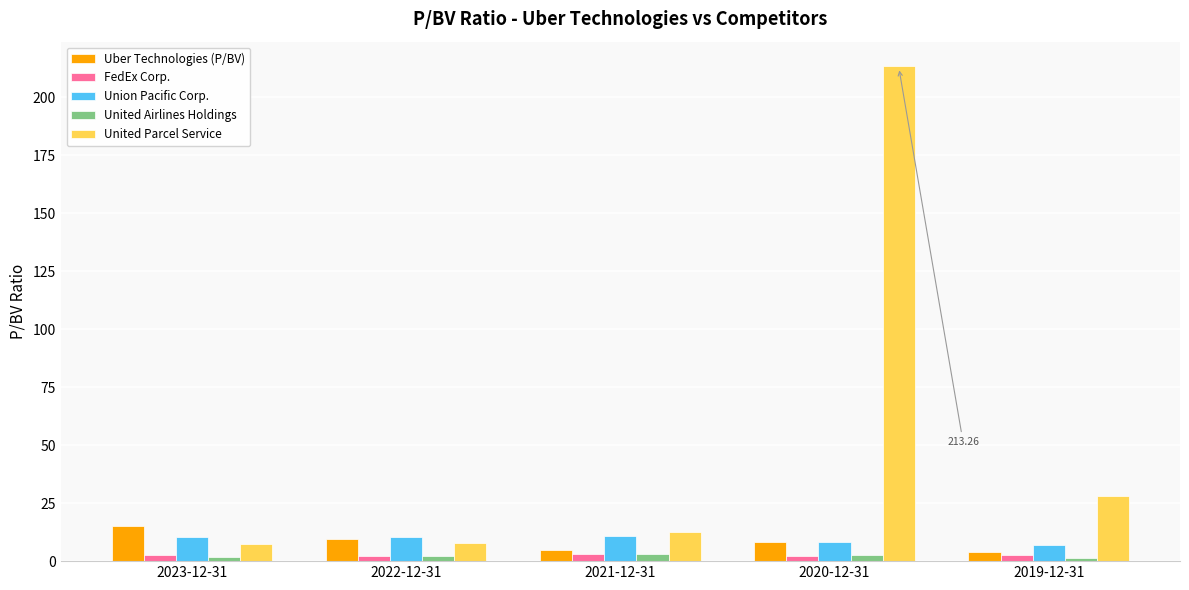

What is the label of the 5th bar from the right?

2023-12-31